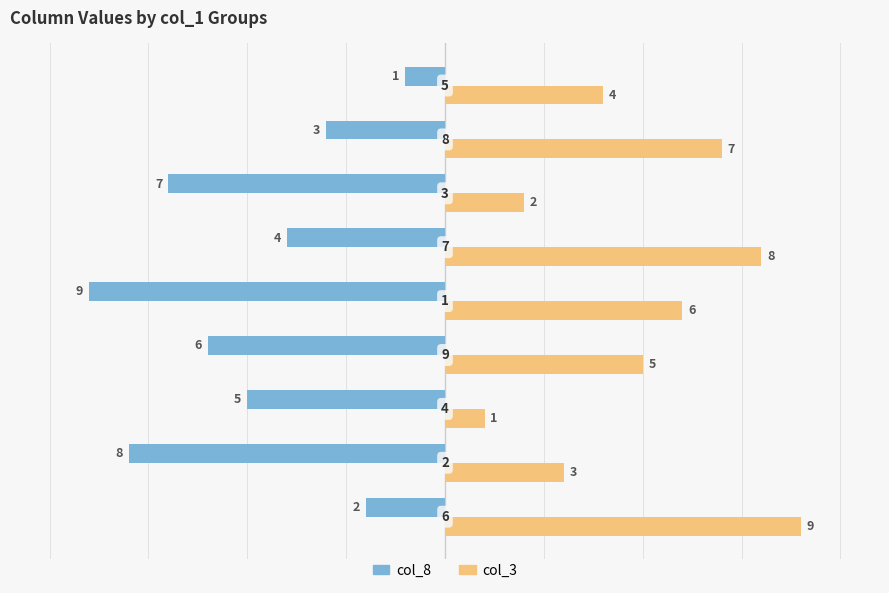

What is the difference between the maximum and minimum values in the col_8 series?

8